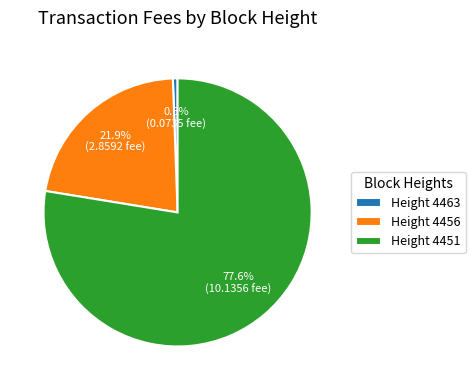

What is the largest slice in the pie chart?

Height 4451